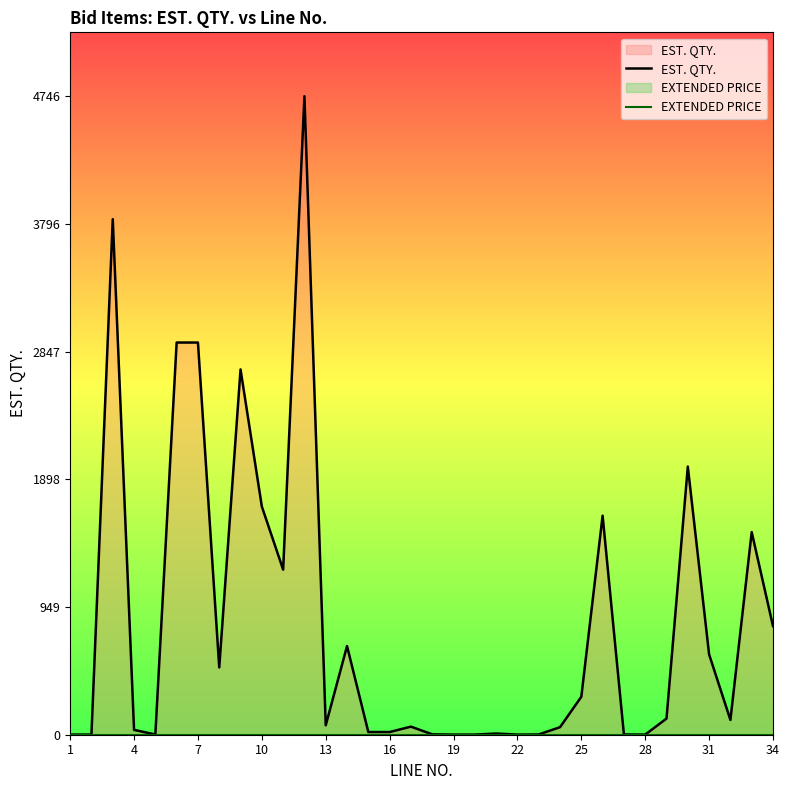

What is the greatest value displayed?

4746.0